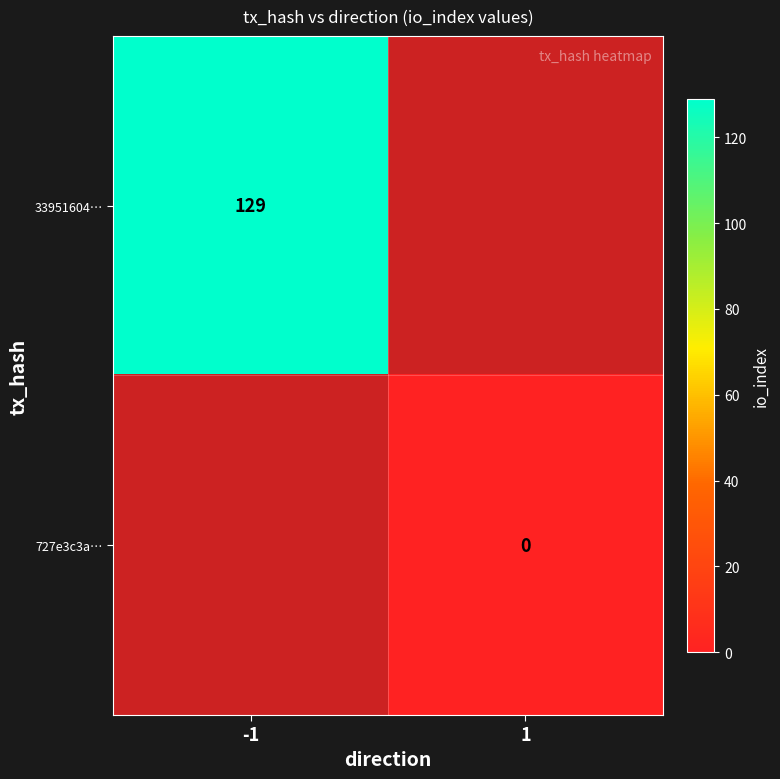

Is the value of 727e3c3a… at 1 greater than the value of 33951604… at -1?

No